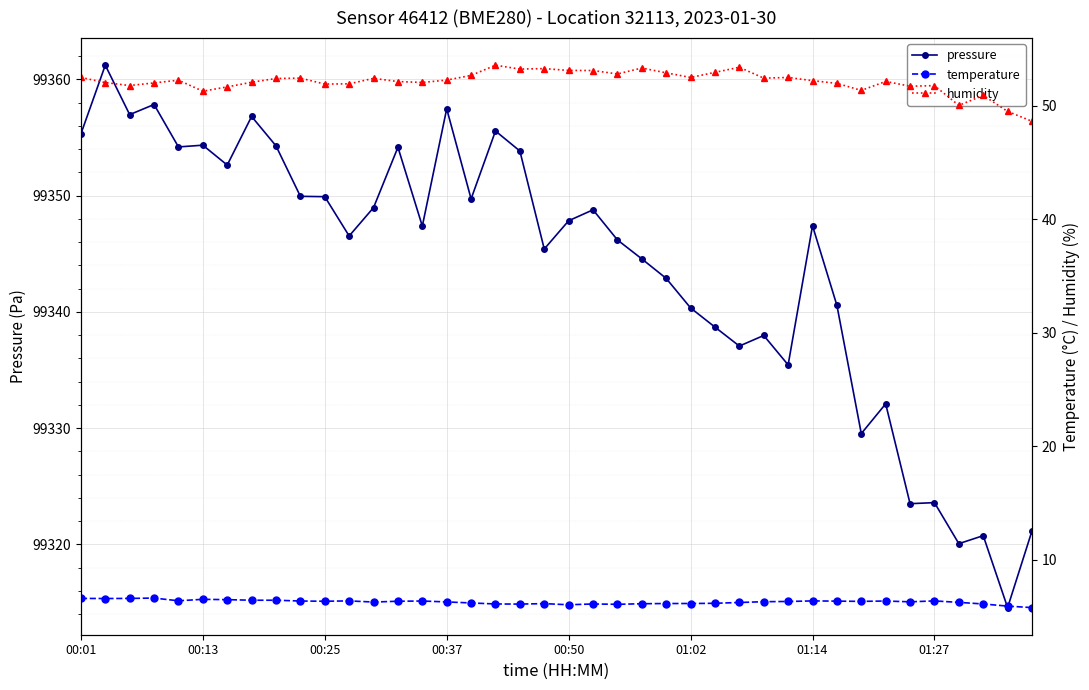

Is the value of temperature at 9 greater than the value of humidity at 01:27?

No